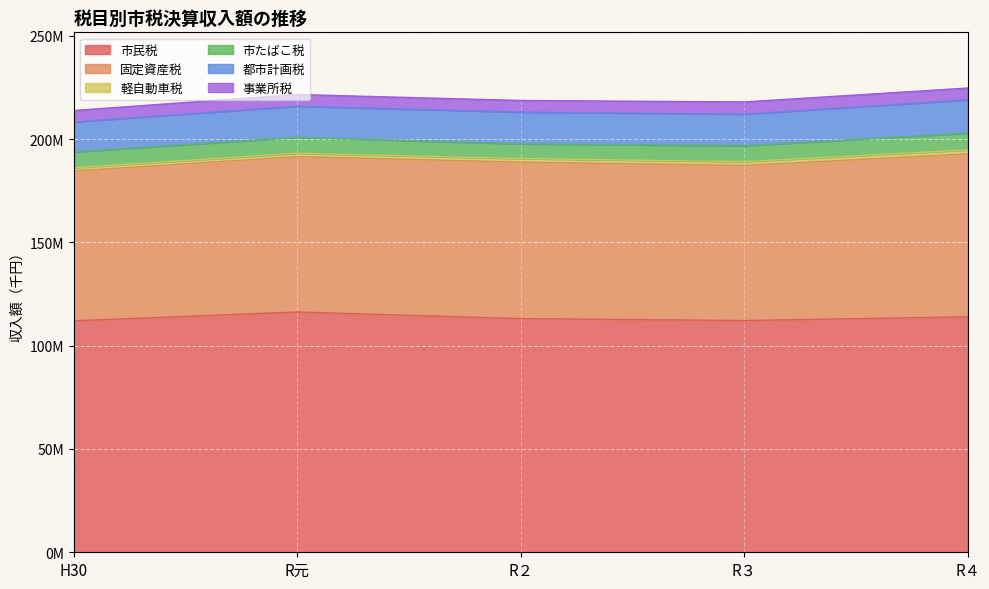

Which series has the largest range (max minus min)?

固定資産税